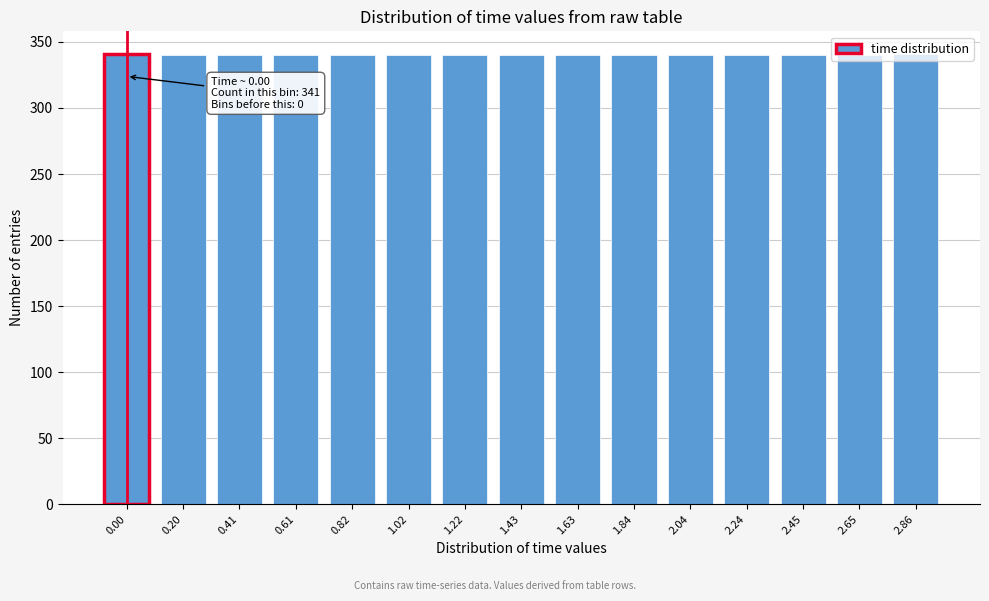

What position from the left is 1.63?

9